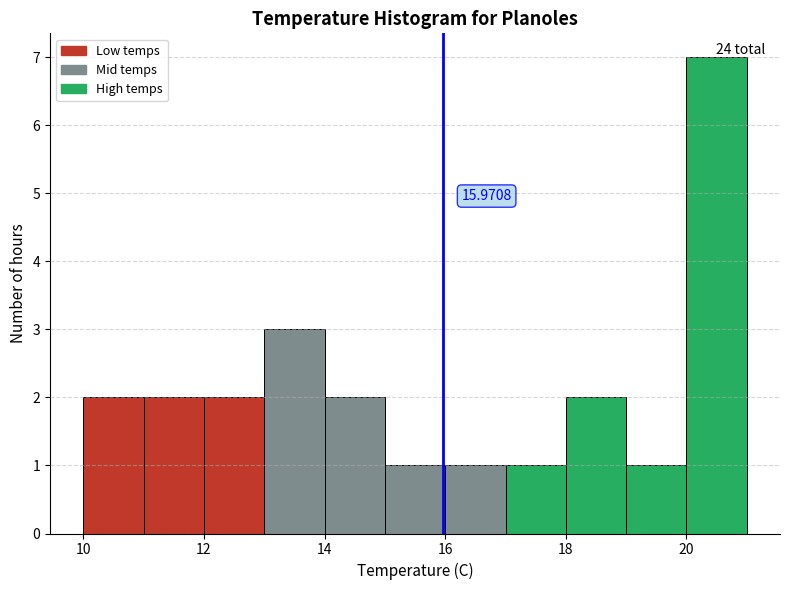

Which range on the x-axis has the tallest bar?

20 to 21